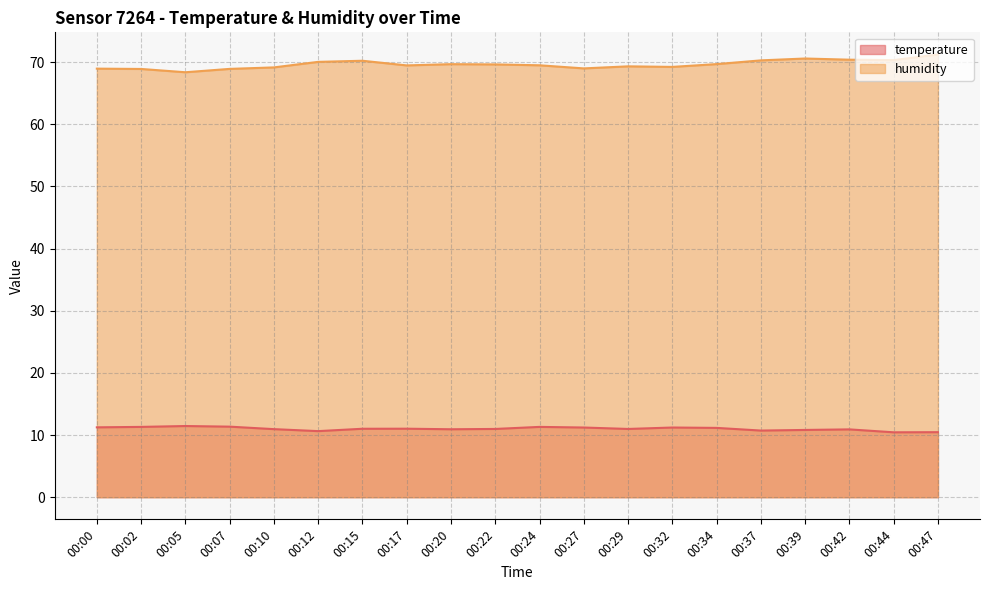

The value of humidity at 00:02 is 68.9. True or false?

True